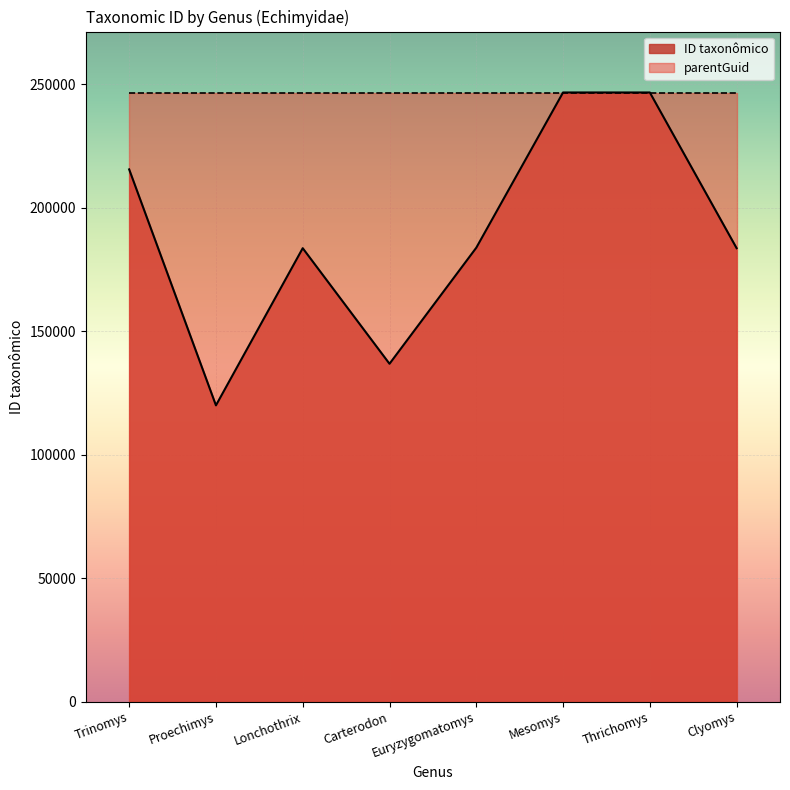

What is the label of the 7th point from the left?

Thrichomys